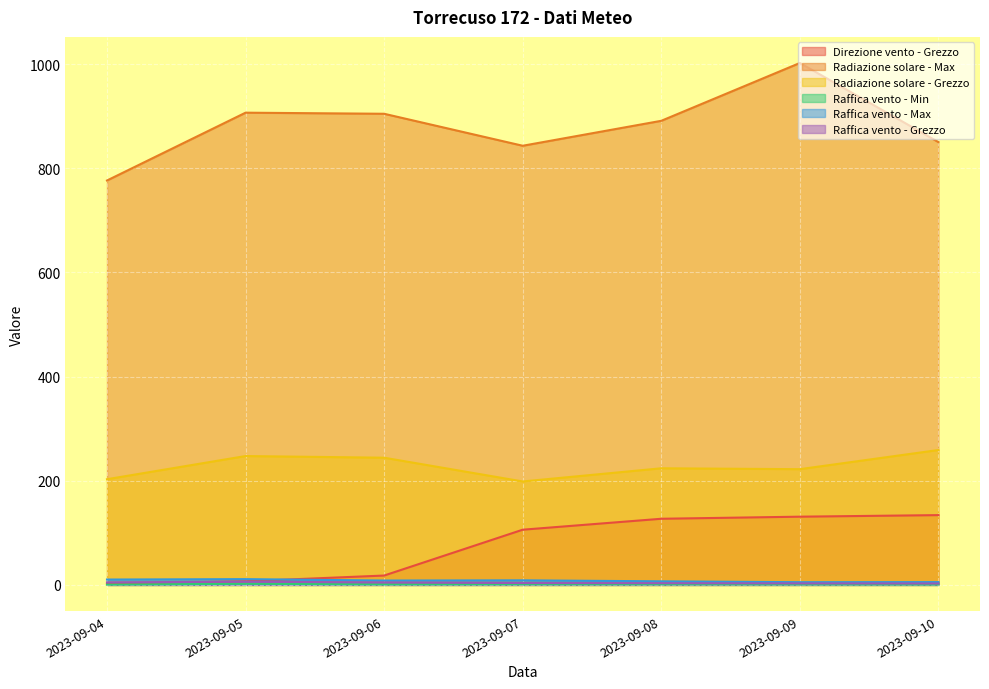

Reading right to left, extract all data points from this chart.

Direzione vento - Grezzo: 2023-09-10=134.0	2023-09-09=131.0	2023-09-08=127.0	2023-09-07=106.0	2023-09-06=18.0	2023-09-05=7.0	2023-09-04=2.0
Radiazione solare - Max: 2023-09-10=850.1	2023-09-09=1002.0	2023-09-08=891.0	2023-09-07=843.1	2023-09-06=904.5	2023-09-05=906.6	2023-09-04=776.4
Radiazione solare - Grezzo: 2023-09-10=259.0	2023-09-09=222.2	2023-09-08=223.9	2023-09-07=198.6	2023-09-06=244.2	2023-09-05=247.4	2023-09-04=202.9
Raffica vento - Min: 2023-09-10=0.8	2023-09-09=1.0	2023-09-08=1.2	2023-09-07=1.3	2023-09-06=1.1	2023-09-05=2.2	2023-09-04=0.7
Raffica vento - Max: 2023-09-10=5.4	2023-09-09=5.2	2023-09-08=6.9	2023-09-07=8.8	2023-09-06=8.4	2023-09-05=11.1	2023-09-04=10.3
Raffica vento - Grezzo: 2023-09-10=2.7	2023-09-09=2.9	2023-09-08=3.3	2023-09-07=3.6	2023-09-06=4.7	2023-09-05=6.2	2023-09-04=4.9